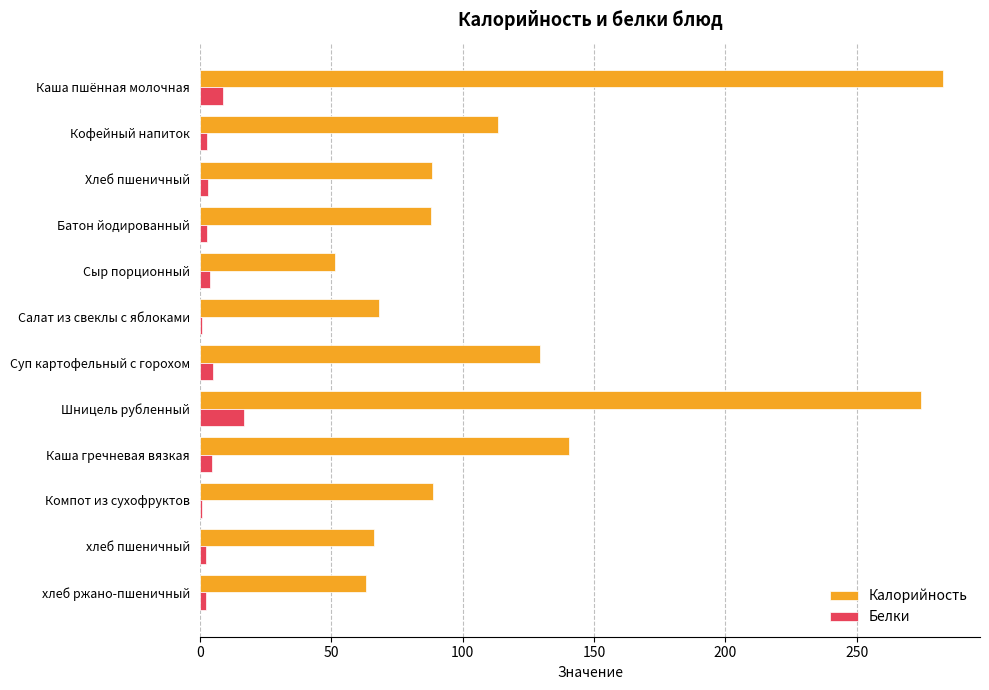

How many categories are shown in the chart?

12